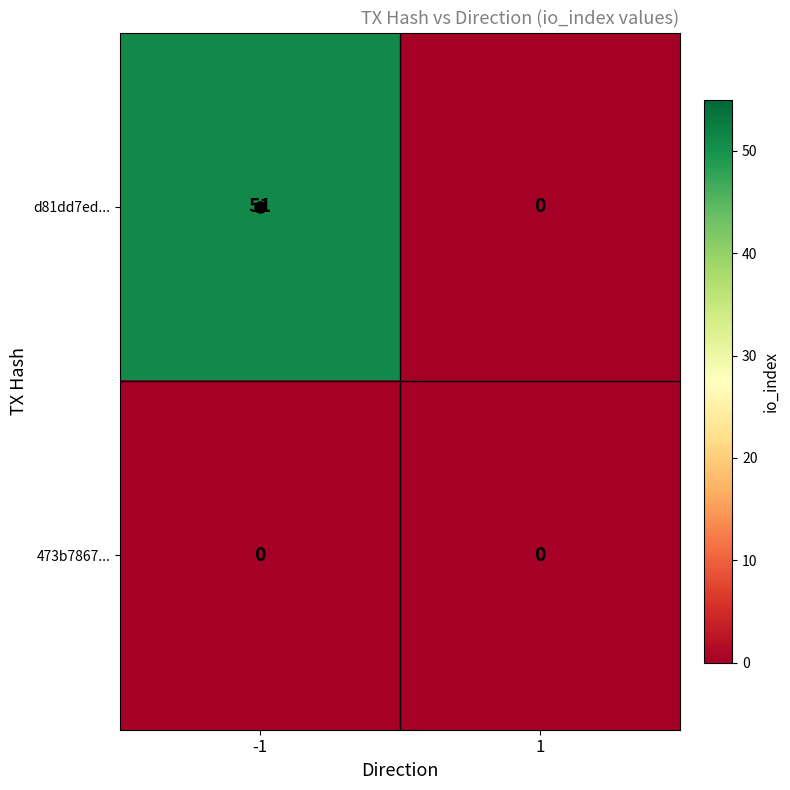

Count the number of categories in the chart.

2